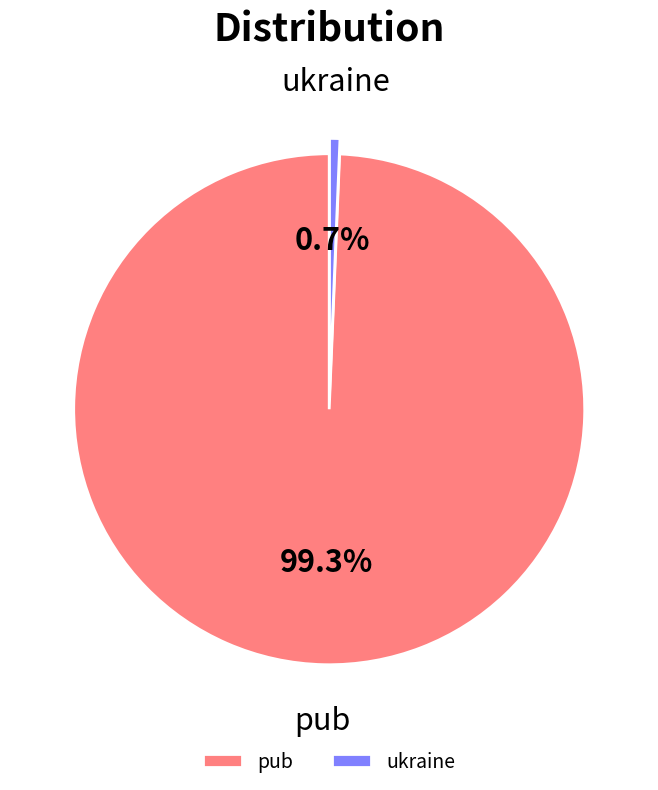

What percentage is the pub slice, to the nearest percent?

99%